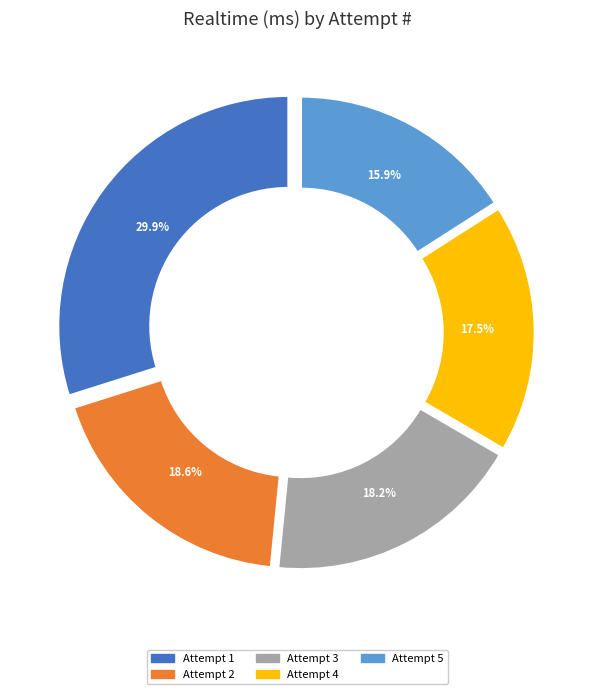

True or false: Attempt 1 accounts for 30% of the total.

True